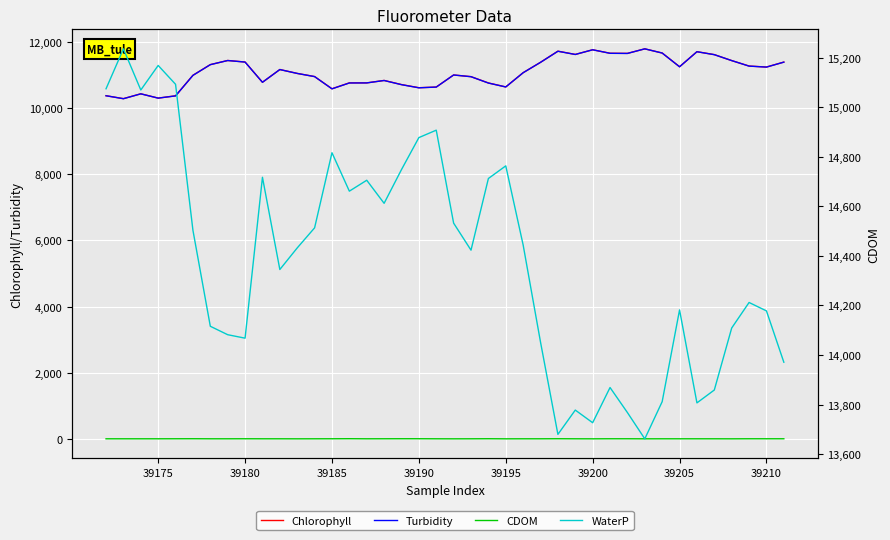

Is it true that Chlorophyll equals 20654 at 27?

False